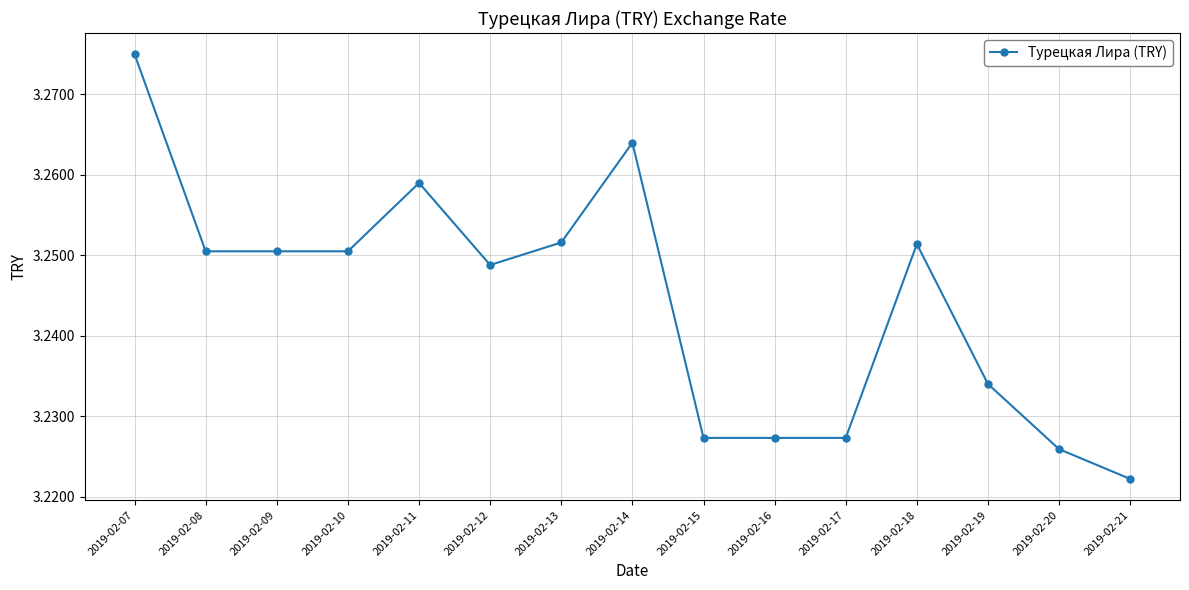

True or false: the data shows 0.8 at 2019-02-20.

False